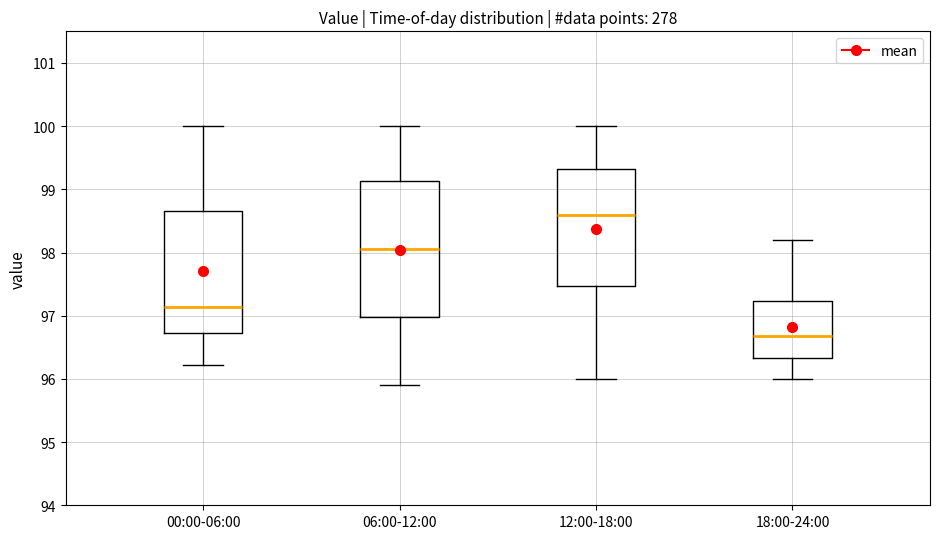

Which box has the lowest median line?

18:00-24:00